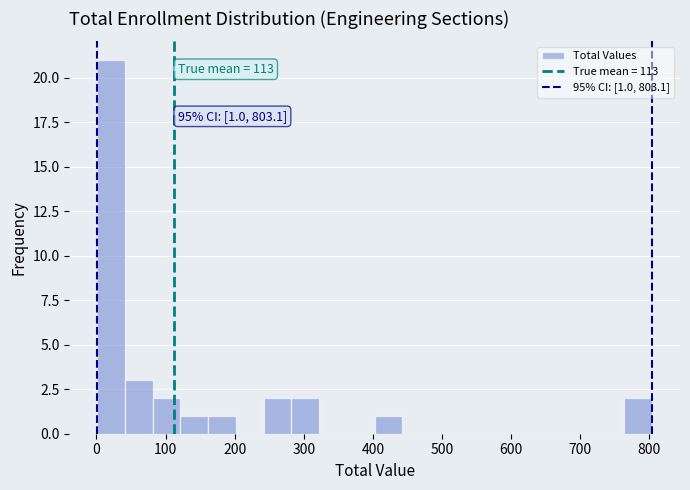

Which range on the x-axis has the tallest bar?

0 to 40